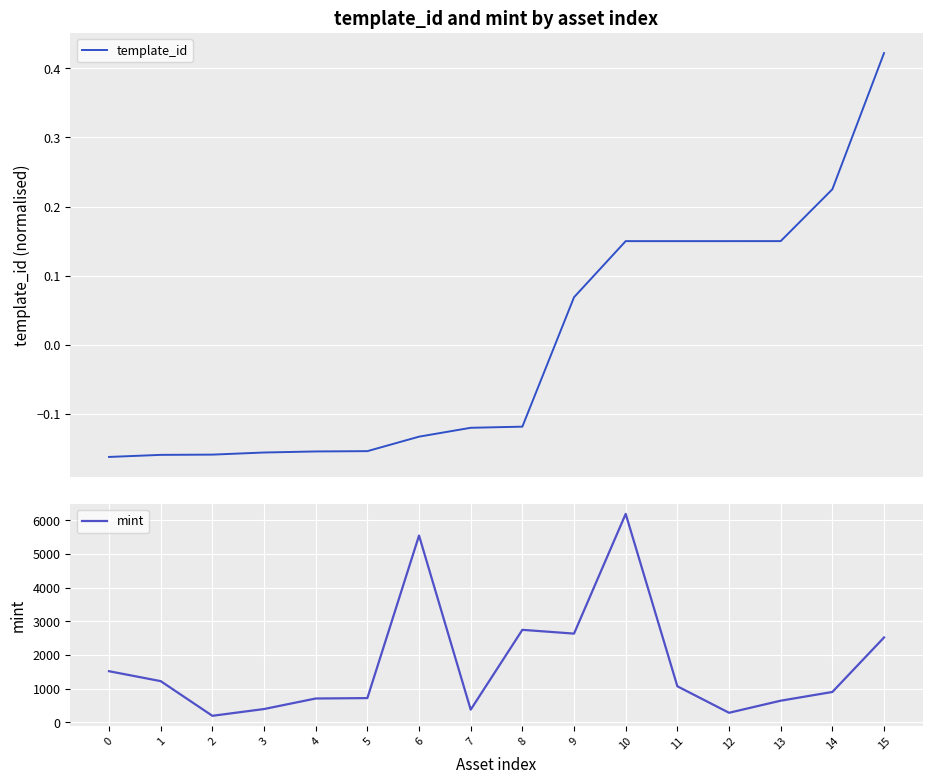

Count the template_id values in the range 0 to 1.

7